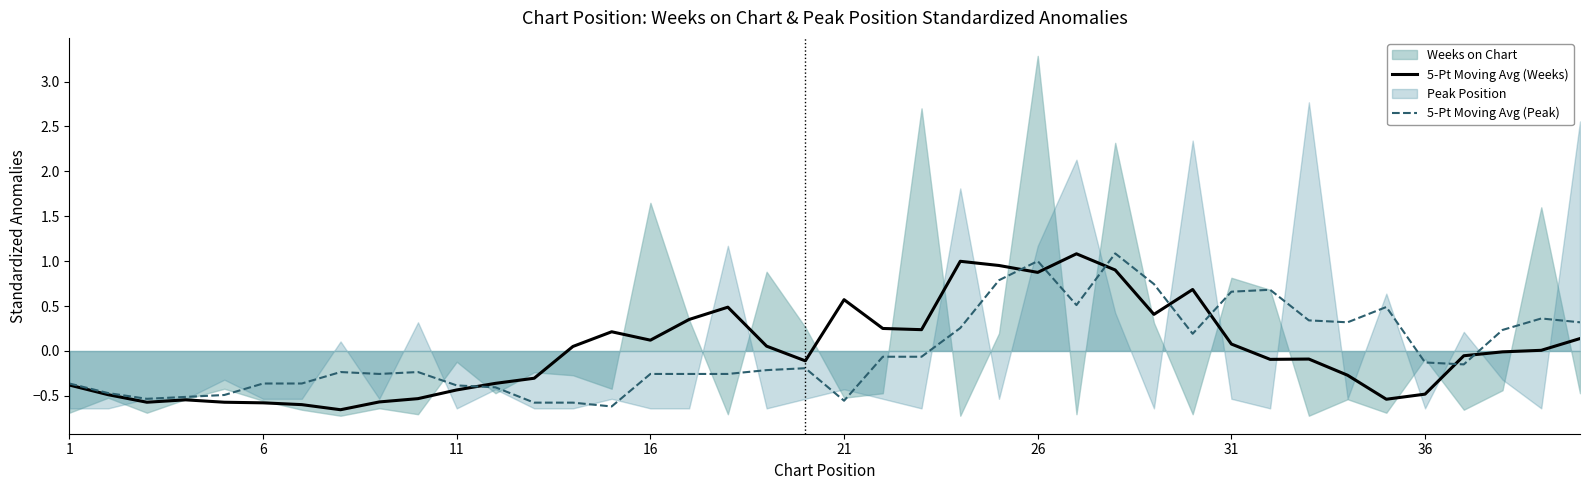

What is the maximum value for 5-Pt Moving Avg (Weeks)?

1.1